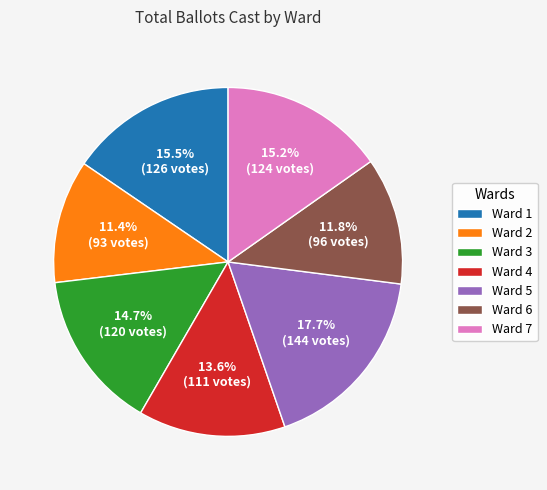

Which slice is the largest?

Ward 5